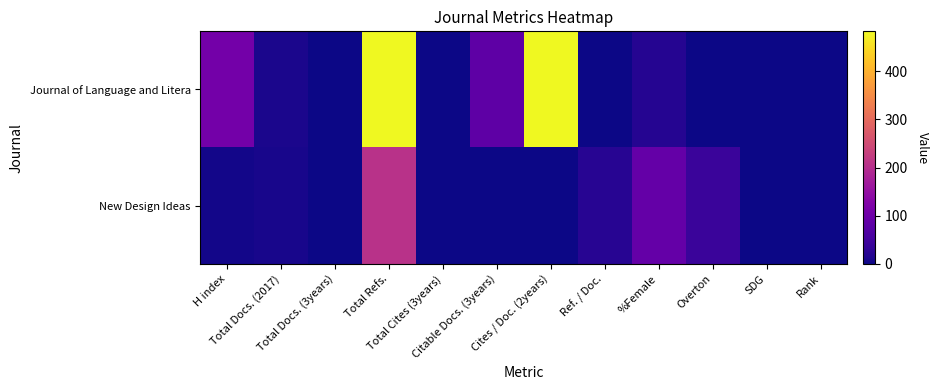

Which category has the lowest value across all series?

Total Docs. (3years)